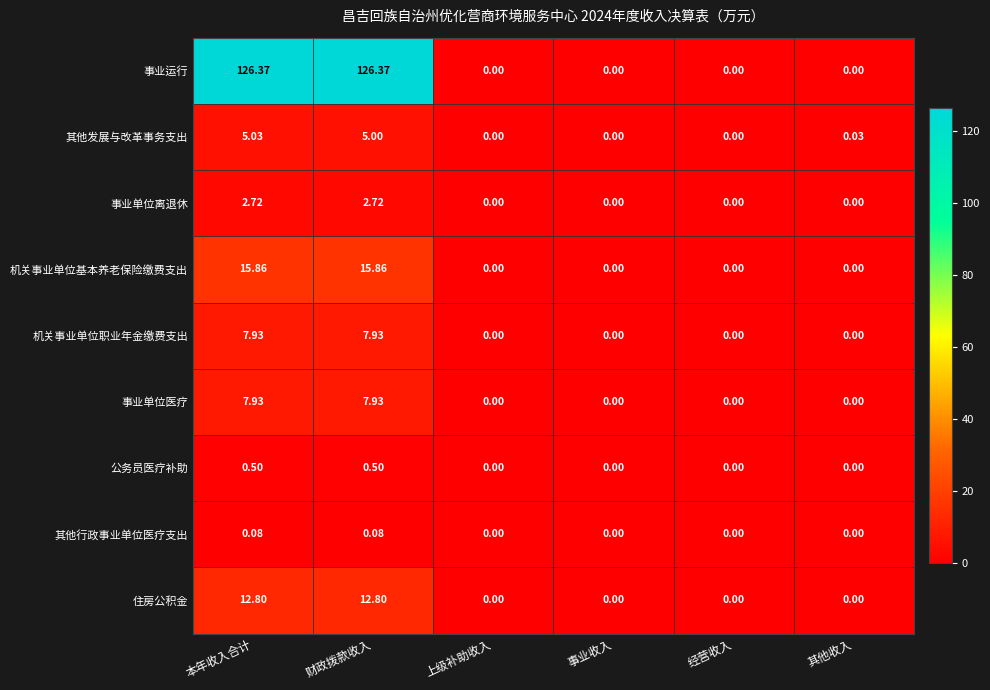

Which series has the largest total across all categories?

事业运行